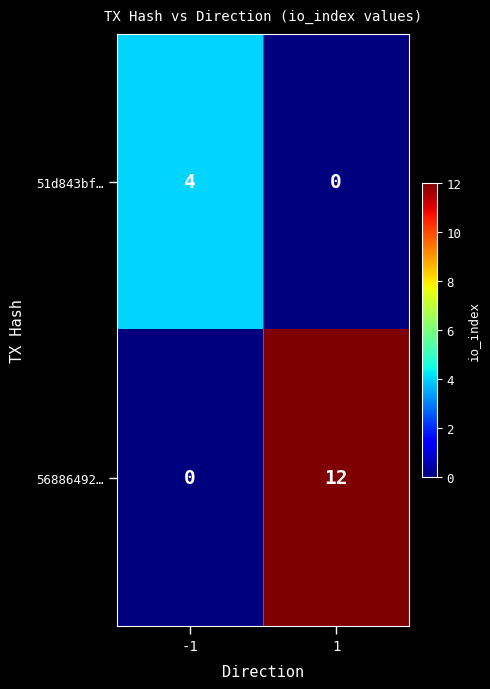

What is the total value across all series at -1?

4